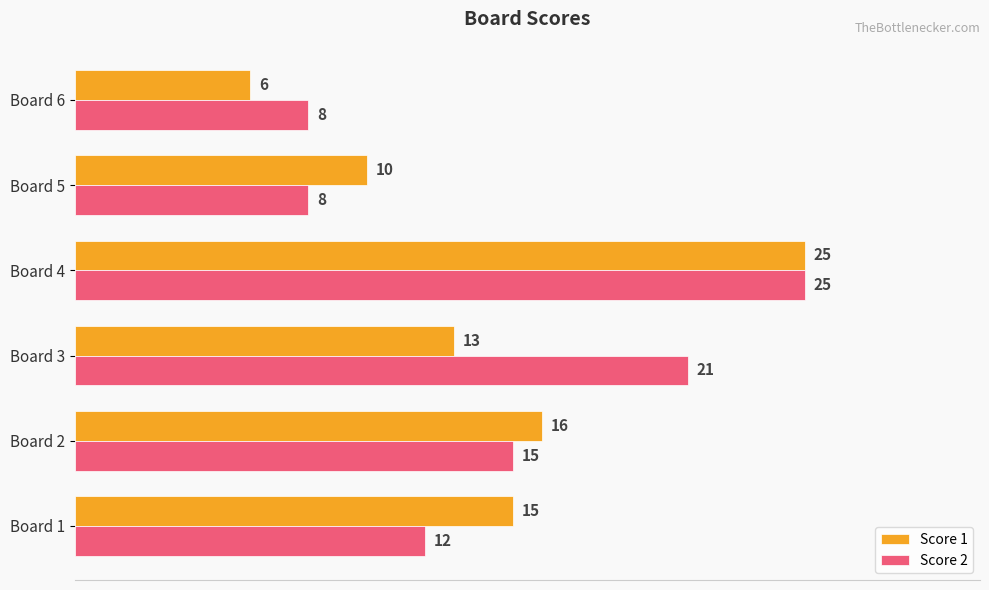

At which category is the sum across all series the highest?

Board 4